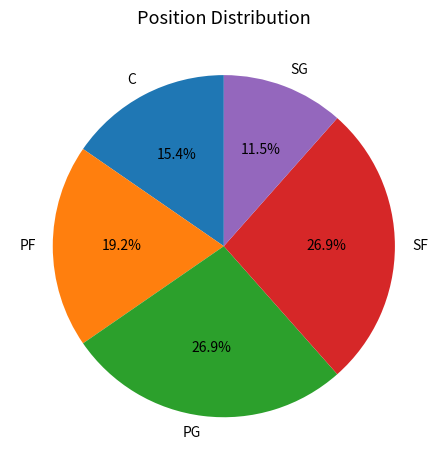

To the nearest percent, what is the difference between the PF and SG slice percentages?

8%